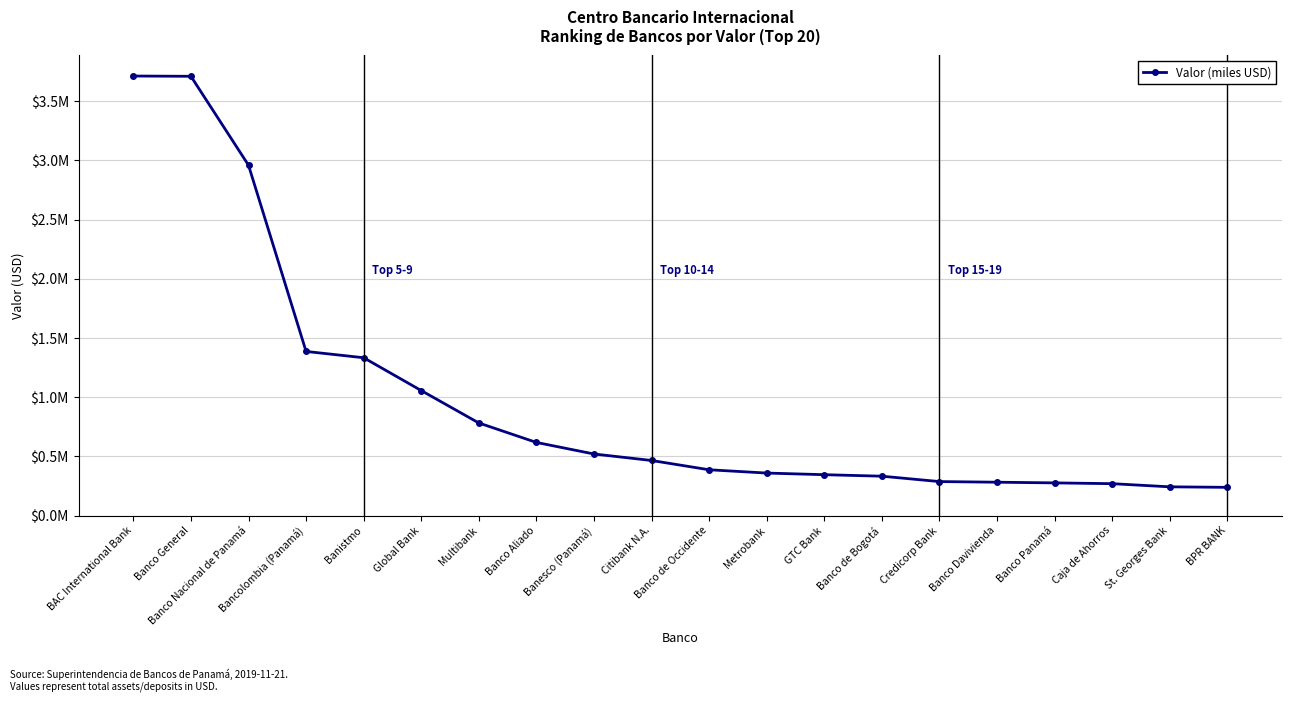

What position from the right is BPR BANK?

1